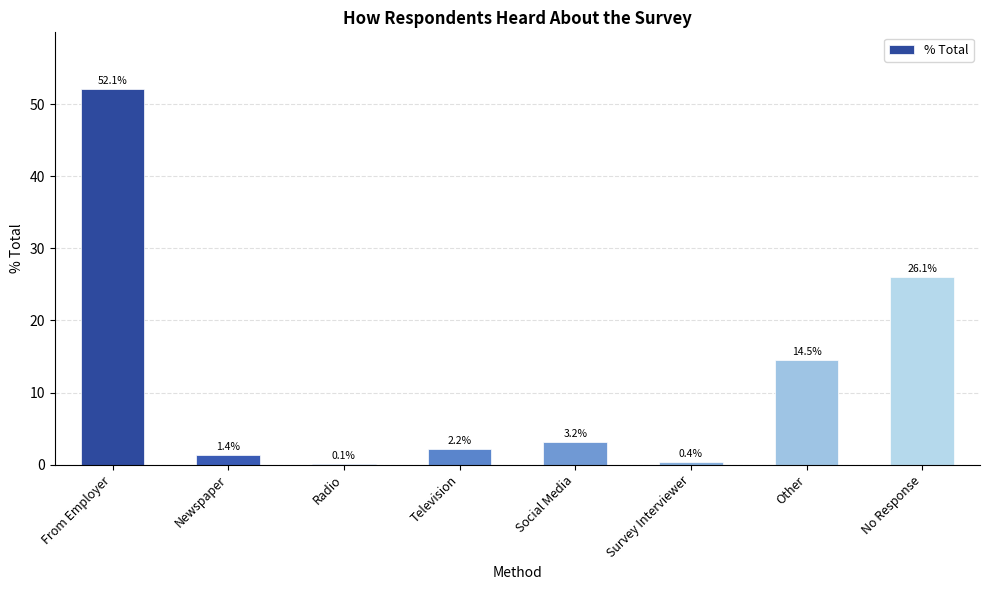

True or false: the data shows 1.4 at Newspaper.

True